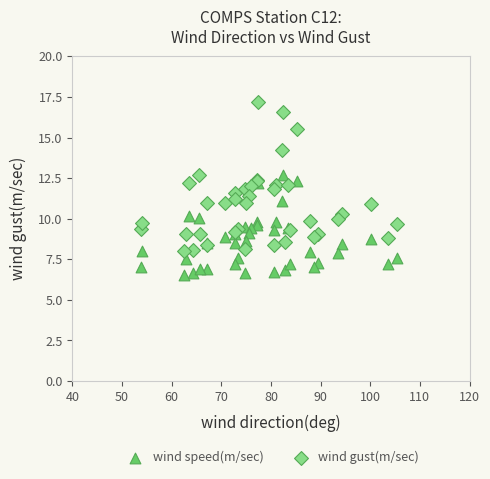

Which series contains the lowest Y value?

wind speed(m/sec)